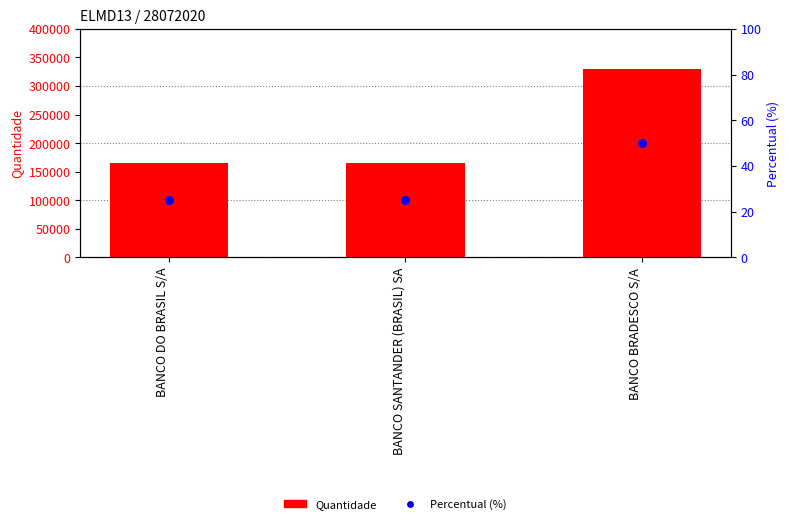

Is the value of Quantidade at BANCO SANTANDER (BRASIL) SA greater than the value of Percentual (%) at BANCO BRADESCO S/A?

Yes